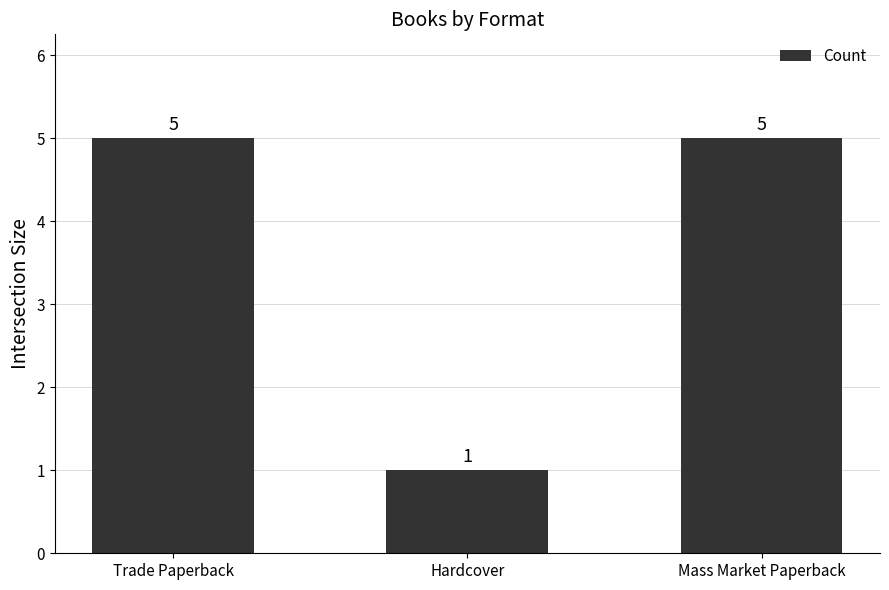

What is the difference between the maximum and minimum values?

4